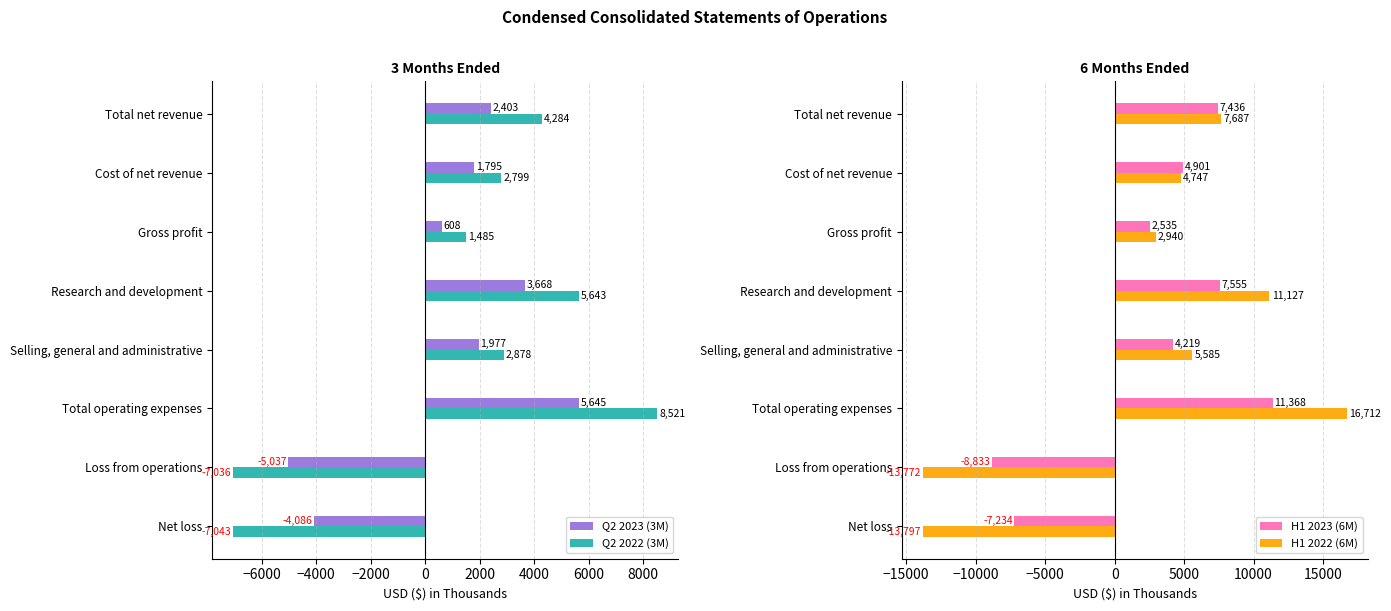

What is the sum of all H1 2023 (6M) values?

21947